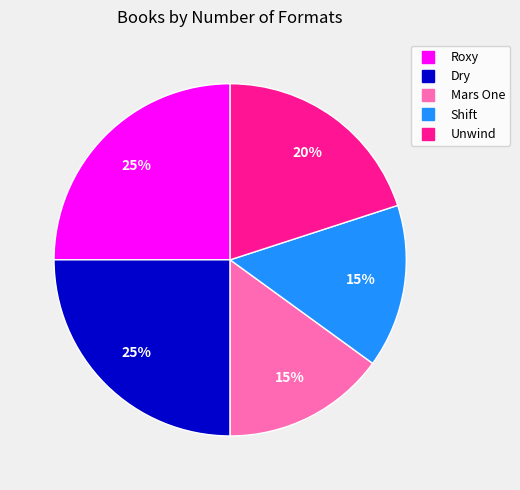

Does any single category account for the majority?

No